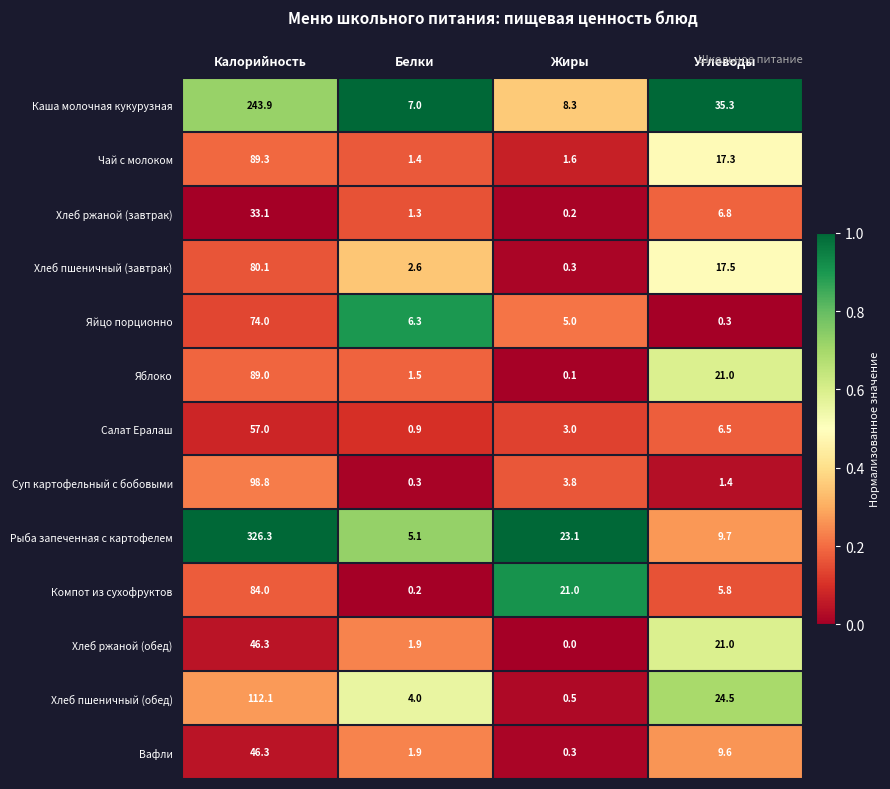

Between Калорийность and Углеводы, which series saw the biggest shift?

Рыба запеченная с картофелем